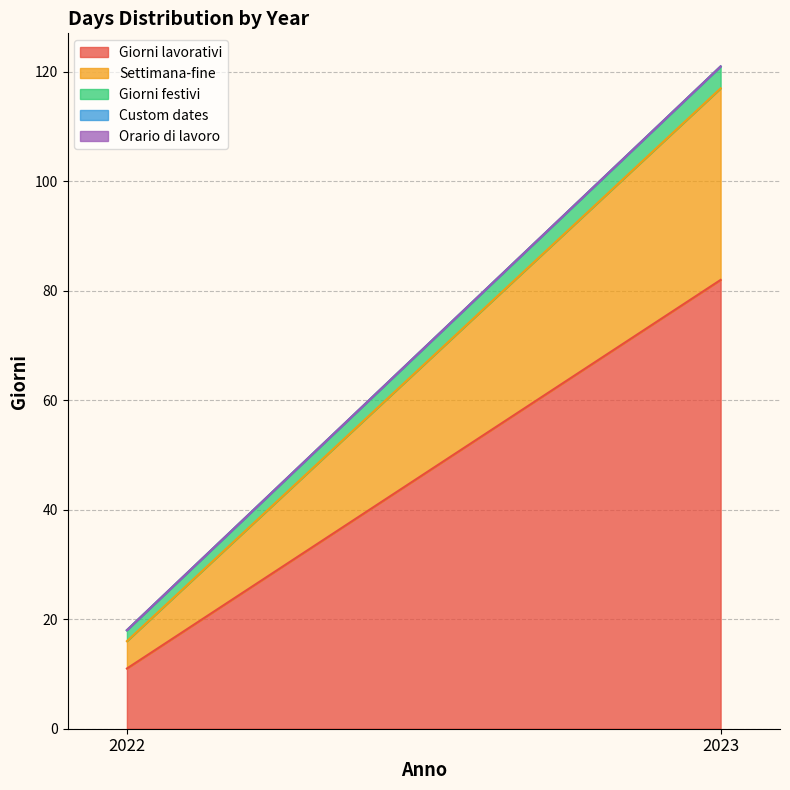

Reading right to left, list all the values displayed in this chart.

Giorni lavorativi: 82	11
Settimana-fine: 35	5
Giorni festivi: 4	2
Custom dates: 0	0
Orario di lavoro: 0	0